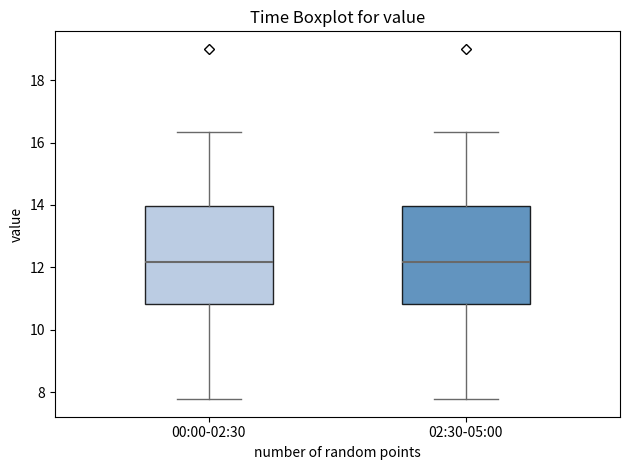

Reading left to right, transcribe this box plot: for each box, give where its median line is, the range the box spans, and where its two whiskers end, as read against the y-axis. The values are not printed on the chart, so give them approximately, as read against the axis.

00:00-02:30: median 12.2, box 10.8 to 14.0, whiskers 7.8 to 16.4
02:30-05:00: median 12.2, box 10.8 to 14.0, whiskers 7.8 to 16.4